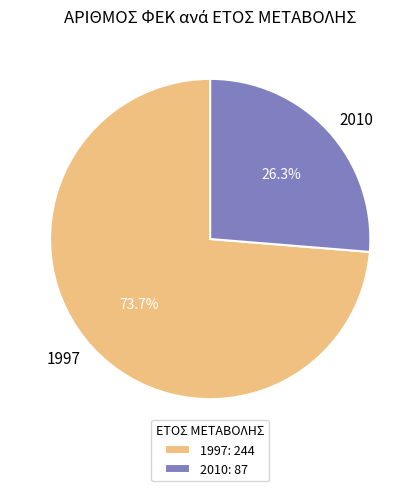

How many slices are in this pie chart?

2